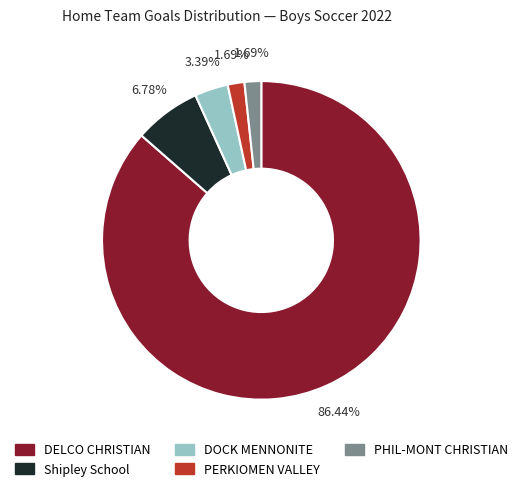

What is the largest slice in the pie chart?

DELCO CHRISTIAN